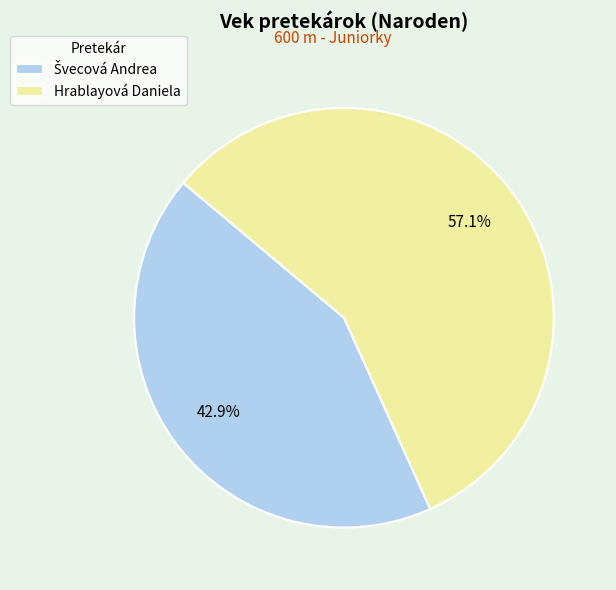

Is there a majority slice in this chart?

Yes